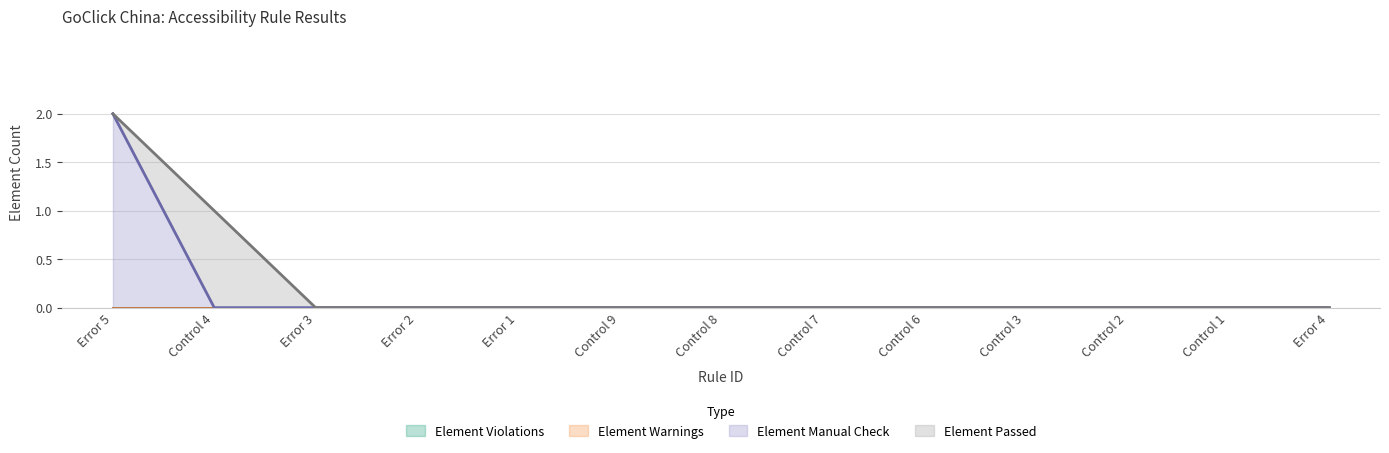

Reading left to right, what are all the values shown in this chart?

Element Violations: Error 5=0	Control 4=0	Error 3=0	Error 2=0	Error 1=0	Control 9=0	Control 8=0	Control 7=0	Control 6=0	Control 3=0	Control 2=0	Control 1=0	Error 4=0
Element Warnings: Error 5=0	Control 4=0	Error 3=0	Error 2=0	Error 1=0	Control 9=0	Control 8=0	Control 7=0	Control 6=0	Control 3=0	Control 2=0	Control 1=0	Error 4=0
Element Manual Check: Error 5=2	Control 4=0	Error 3=0	Error 2=0	Error 1=0	Control 9=0	Control 8=0	Control 7=0	Control 6=0	Control 3=0	Control 2=0	Control 1=0	Error 4=0
Element Passed: Error 5=0	Control 4=1	Error 3=0	Error 2=0	Error 1=0	Control 9=0	Control 8=0	Control 7=0	Control 6=0	Control 3=0	Control 2=0	Control 1=0	Error 4=0